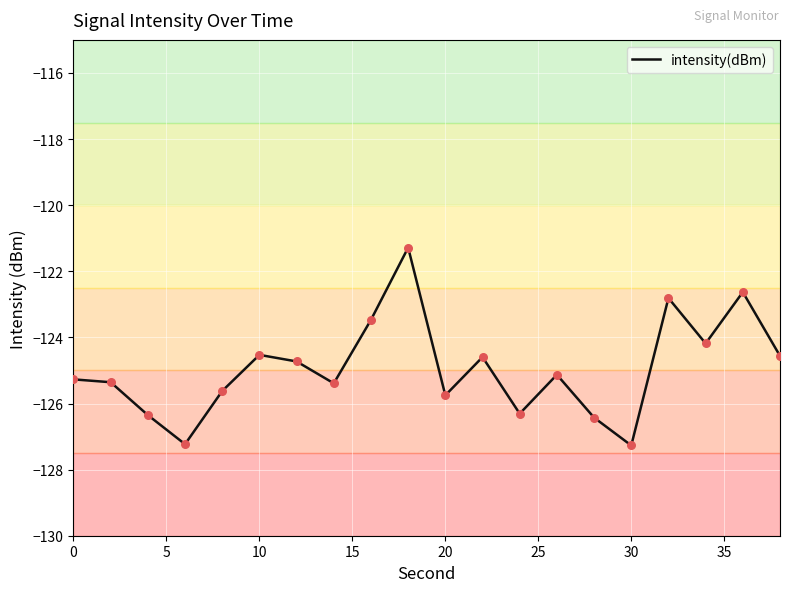

What is the difference between the maximum and minimum values?

6.0